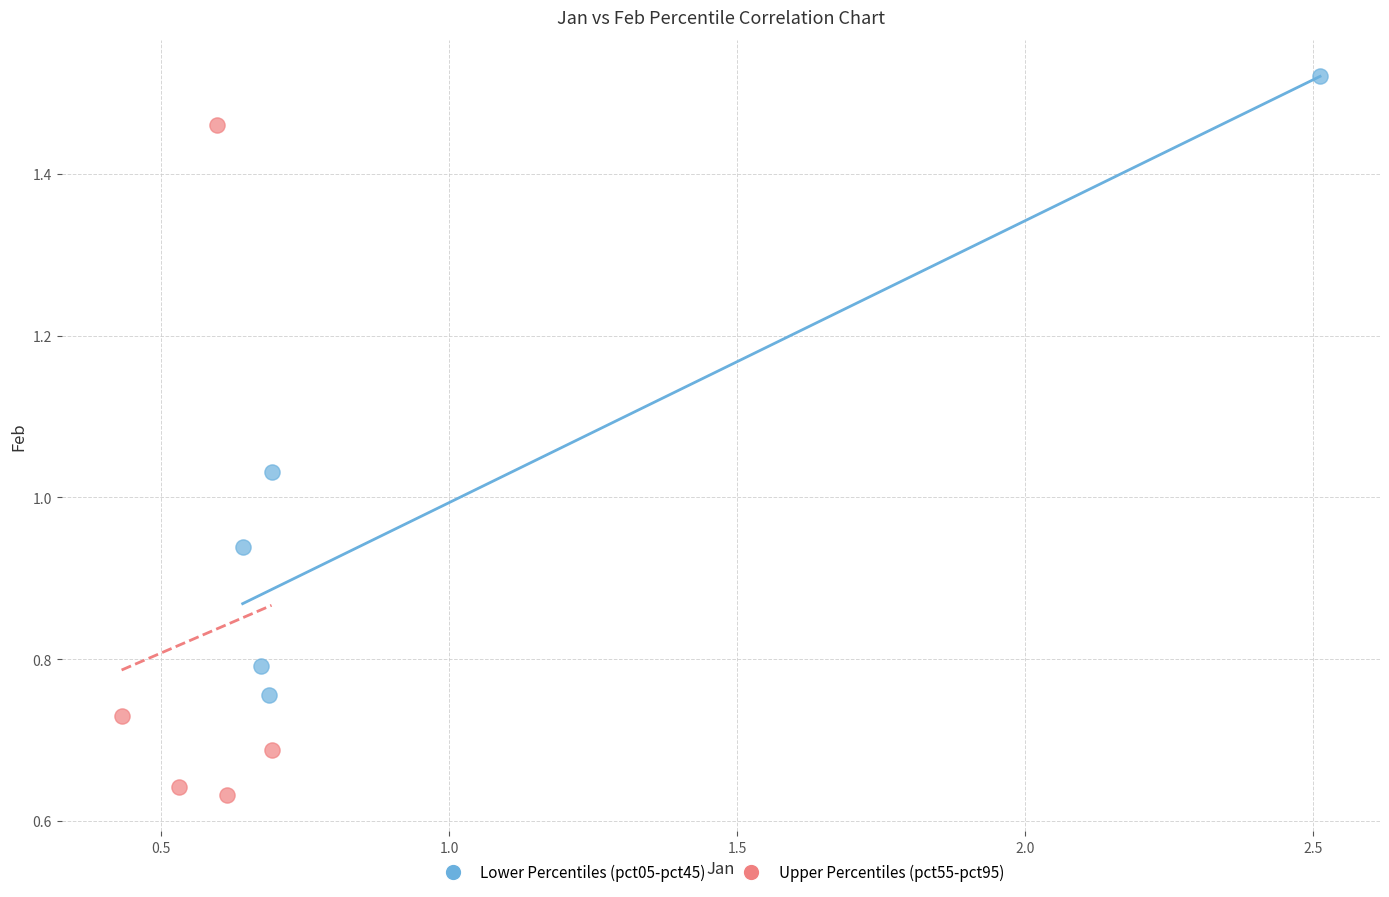

Which series reaches the maximum Y coordinate?

Lower Percentiles (pct05-pct45)